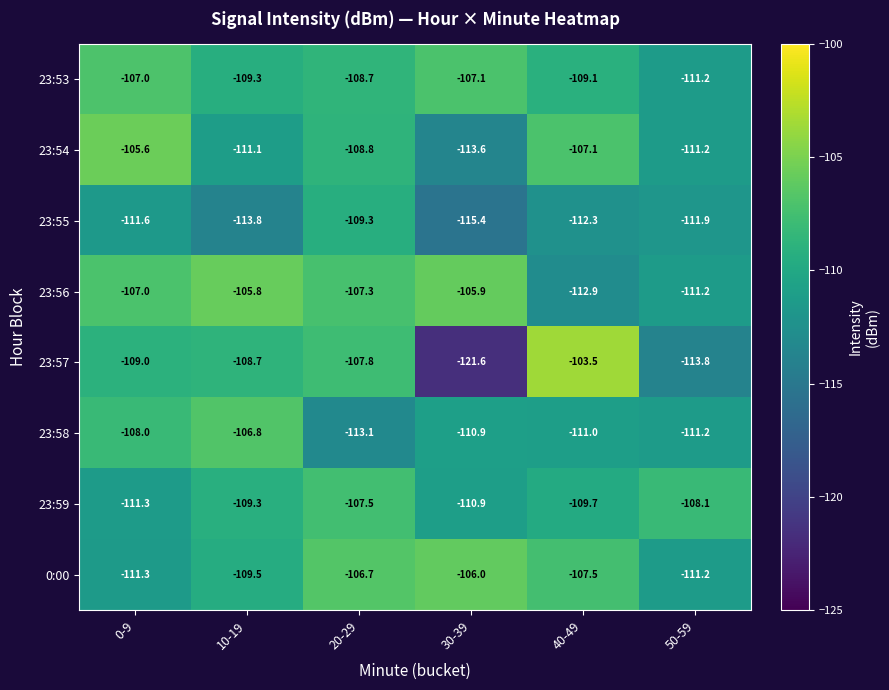

What is the total value across all series at 30-39?

-891.4